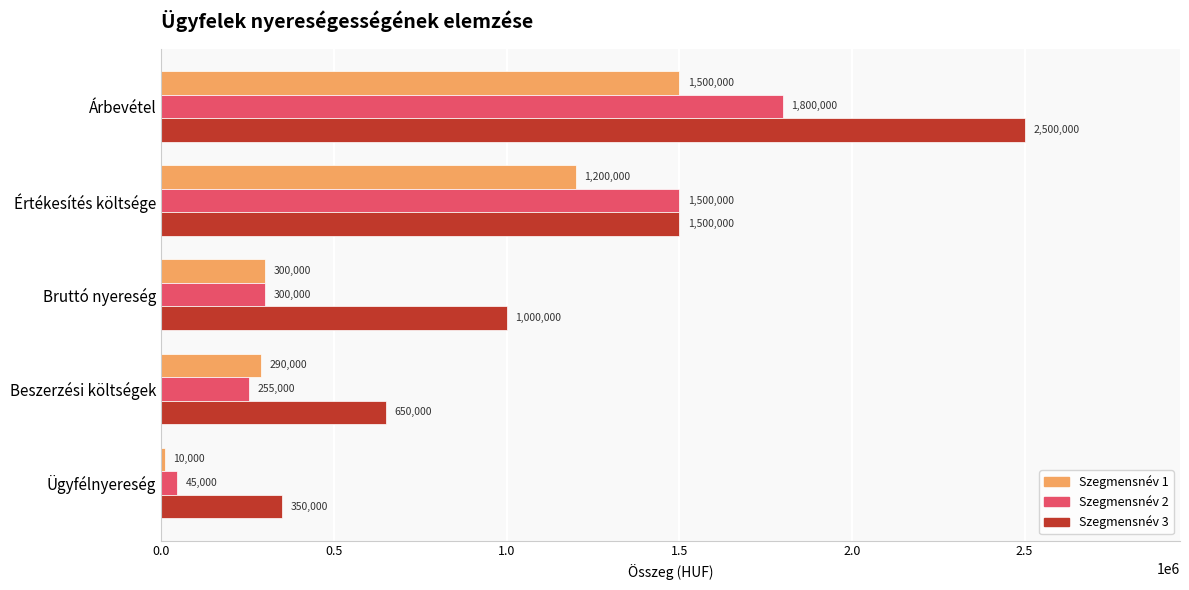

Which series has the largest total across all categories?

Szegmensnév 3